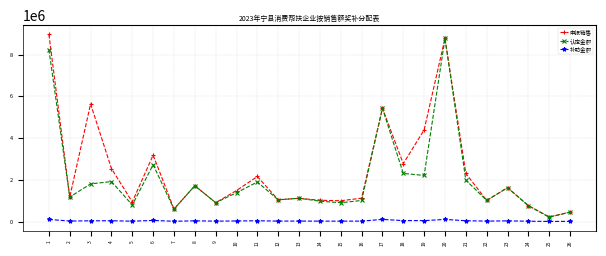

Which category has the highest value in the 认定金额 series?

20